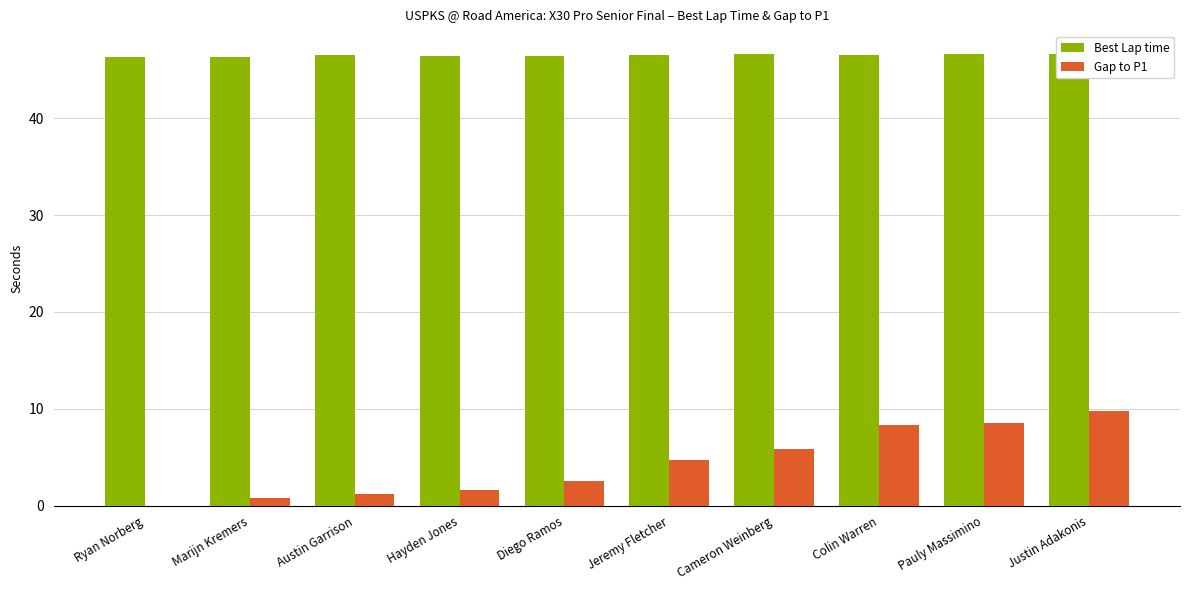

Between Diego Ramos and Jeremy Fletcher, which series saw the biggest shift?

Gap to P1